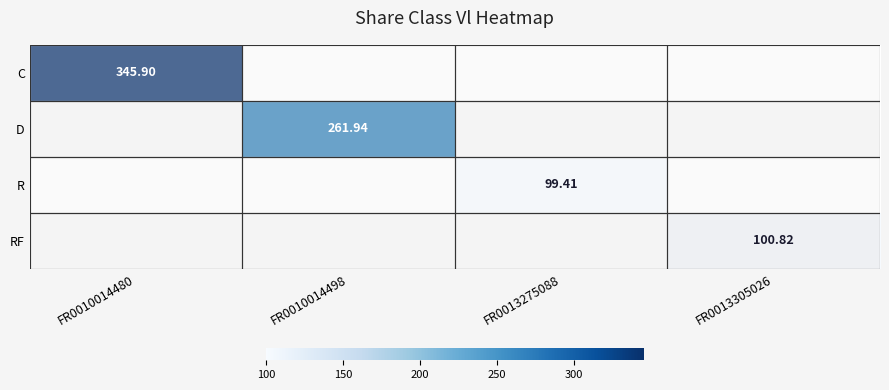

Which label corresponds to the smallest value in the chart?

FR0013275088